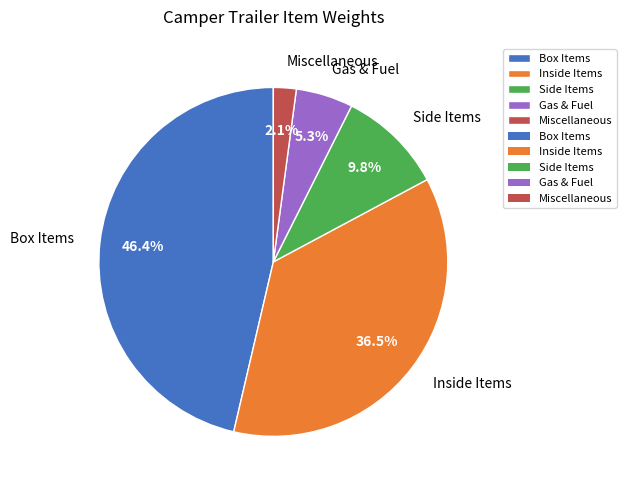

Which slice is the largest?

Box Items